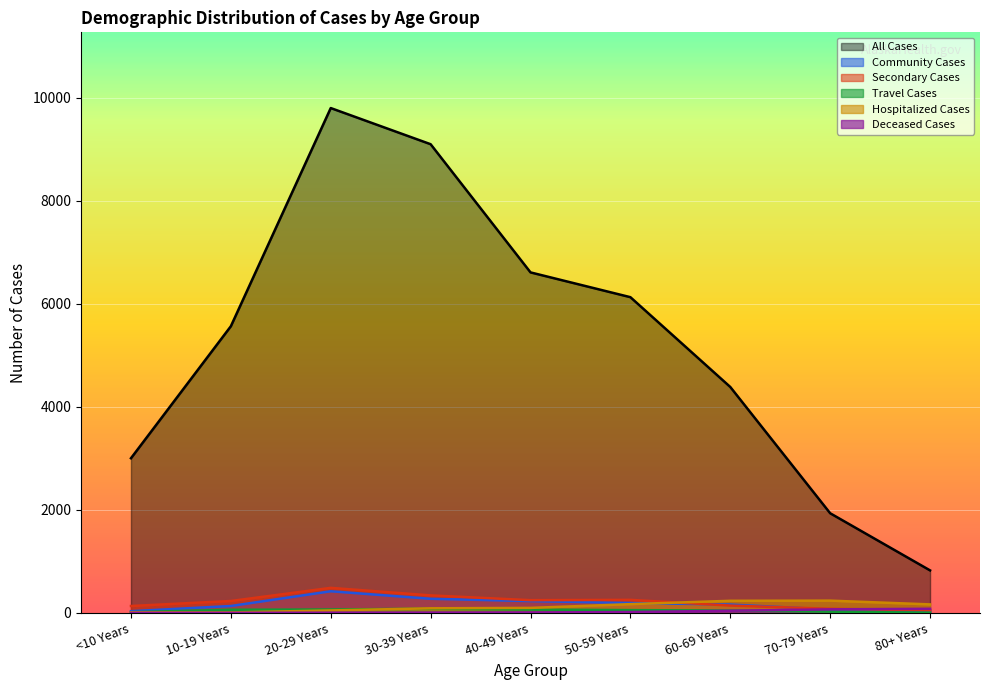

Between 30-39 Years and 50-59 Years, which is larger?

30-39 Years